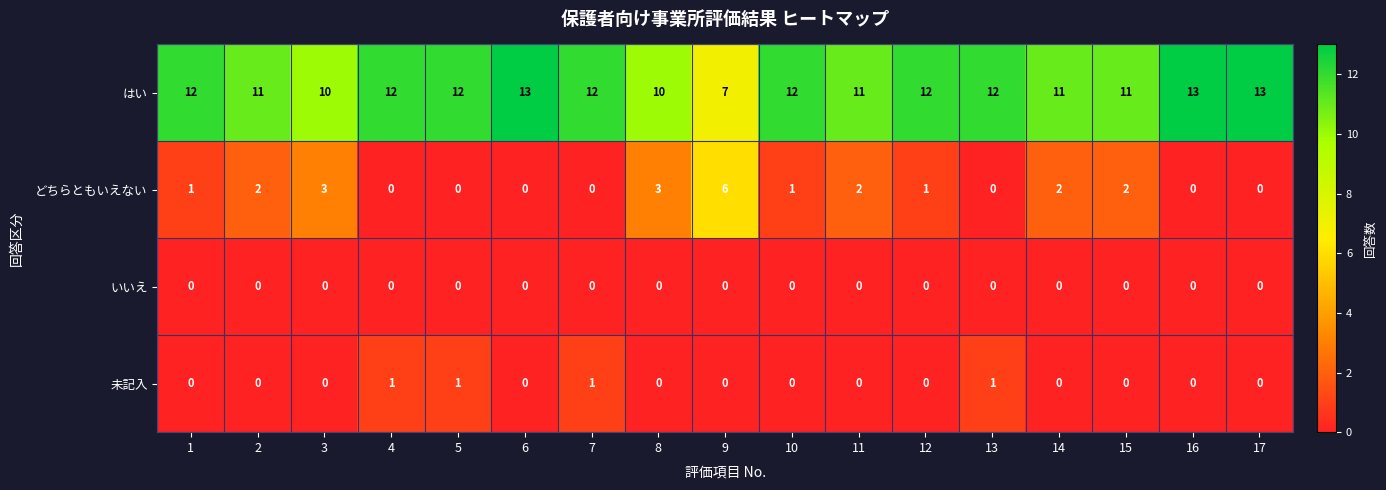

What is the total value across all series at 4?

13